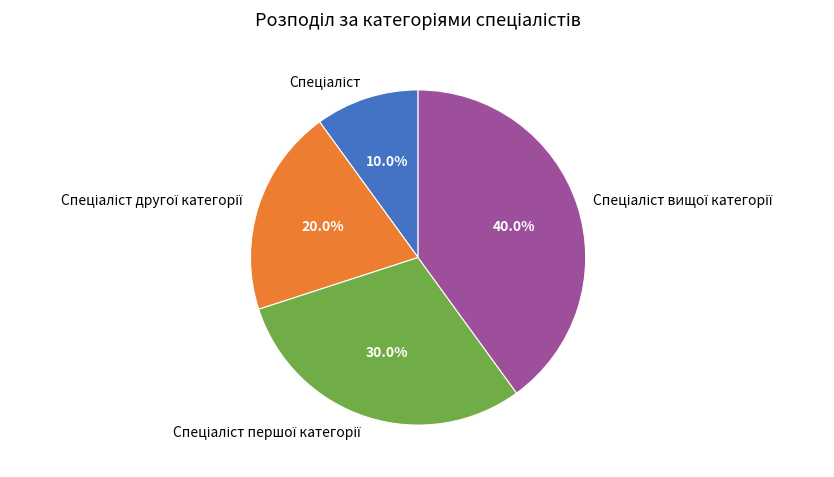

Does any single category account for the majority?

No